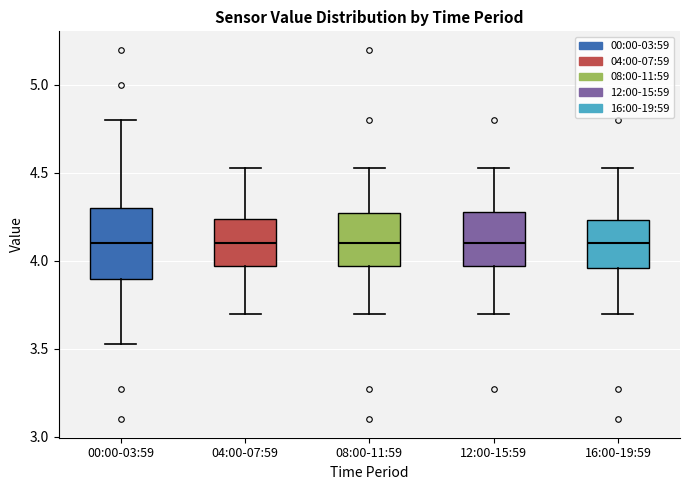

Which box is the tallest, from its lower edge to its upper edge?

00:00-03:59